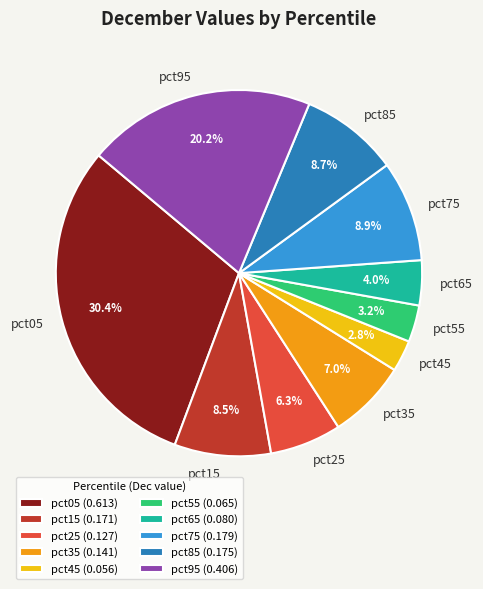

Is there any slice that represents more than half of the pie?

No